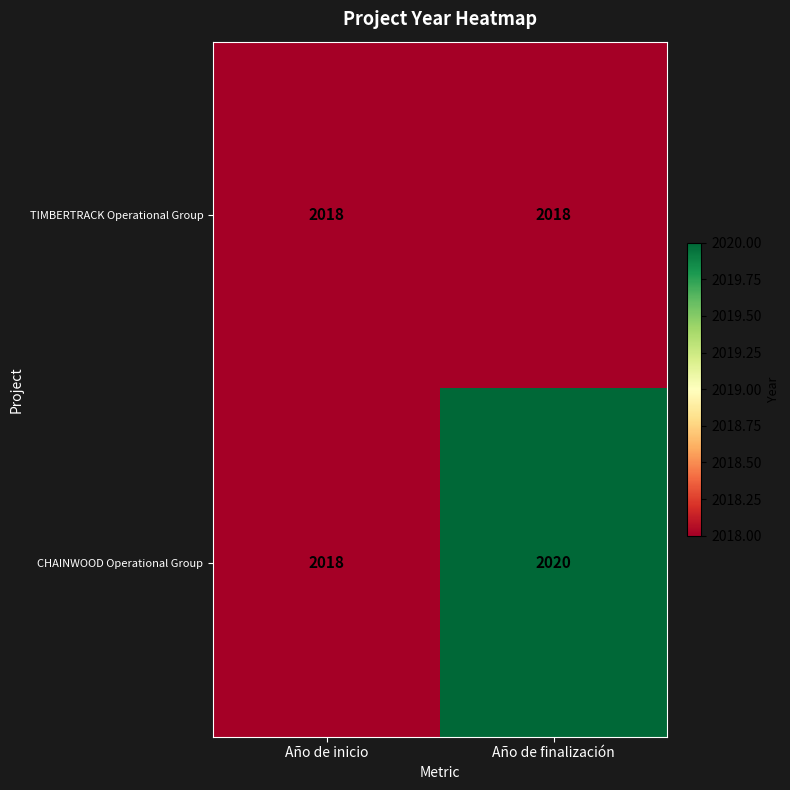

Reading left to right, transcribe all the data shown in this chart.

TIMBERTRACK Operational Group: Año de inicio=2018	Año de finalización=2018
CHAINWOOD Operational Group: Año de inicio=2018	Año de finalización=2020